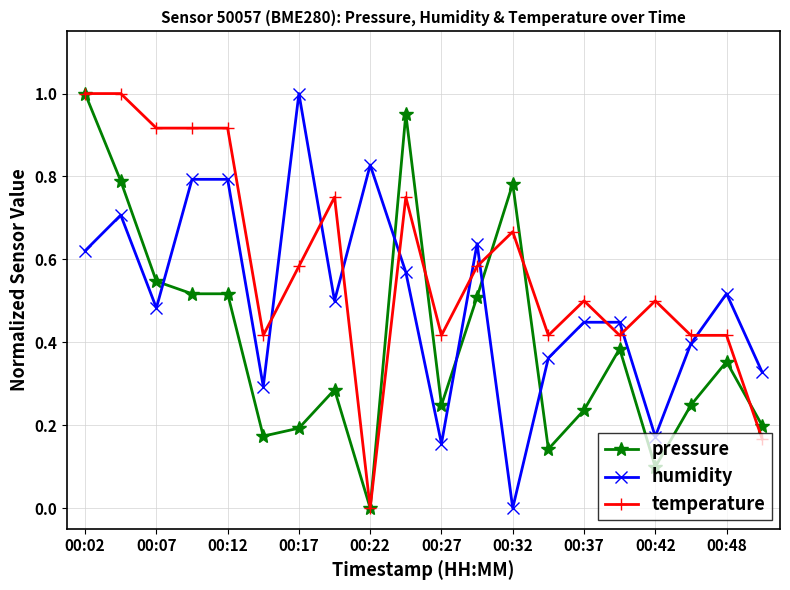

Which series has the largest total across all categories?

temperature